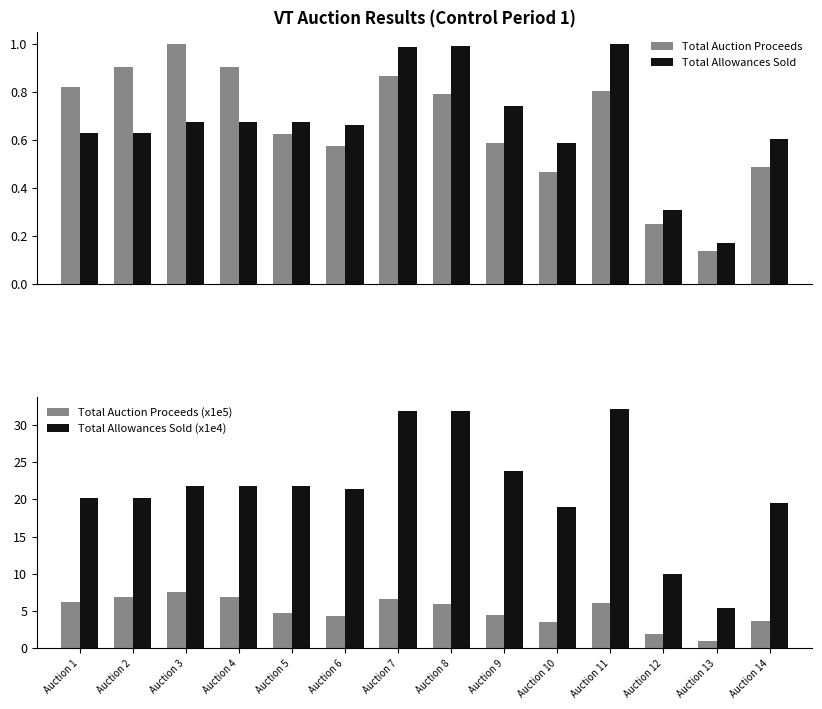

What is the total value across all series at Auction 4?

30.2